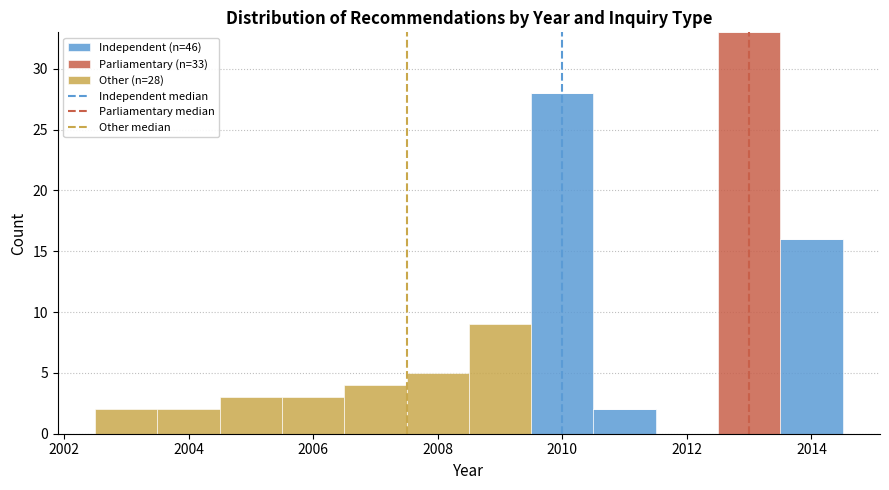

Which range on the x-axis has the tallest stacked bar (by total height)?

2012.5 to 2013.5